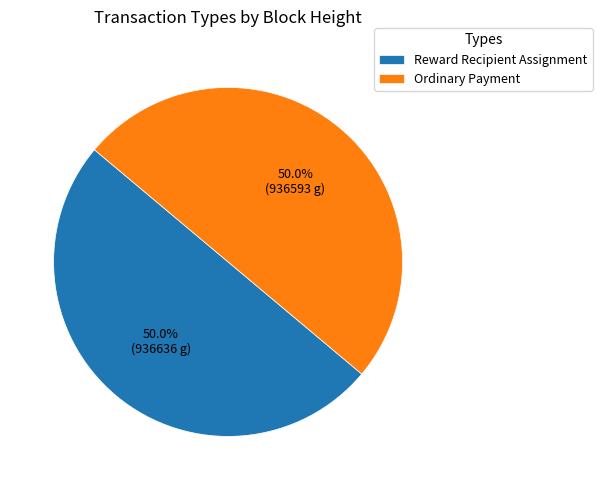

What portion of the pie excludes Ordinary Payment?

50.0%